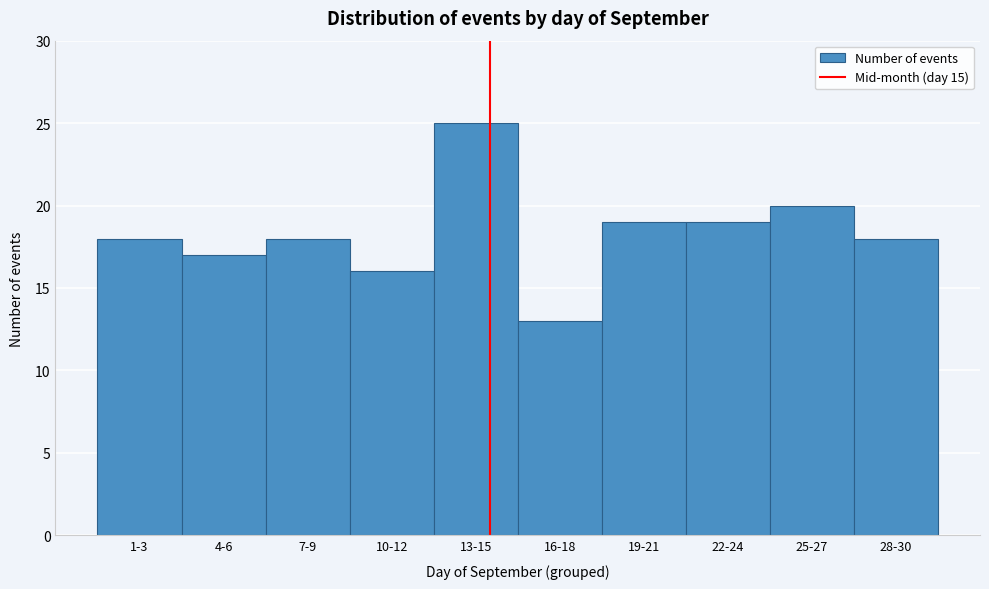

Reading left to right, list all the values displayed in this chart.

18	17	18	16	25	13	19	19	20	18